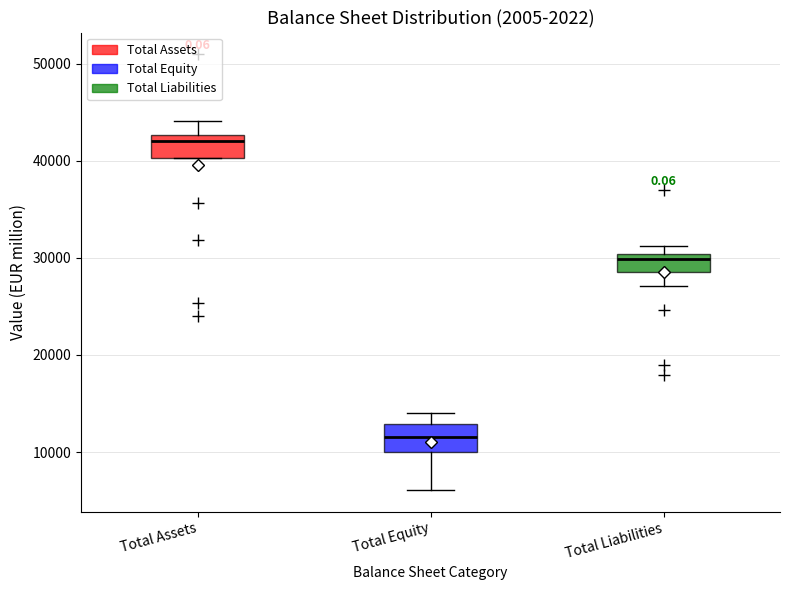

Reading left to right, read every box against the y-axis: the position of its median line, the range the box covers, and the ends of its whiskers. The values are not printed on the chart, so give them approximately, as read against the axis.

Total Assets: median 42000, box 40000 to 43000, whiskers 40000 to 44000
Total Equity: median 12000, box 10000 to 13000, whiskers 6000 to 14000
Total Liabilities: median 30000 (just below the box's upper edge), box 29000 to 30000, whiskers 27000 to 31000